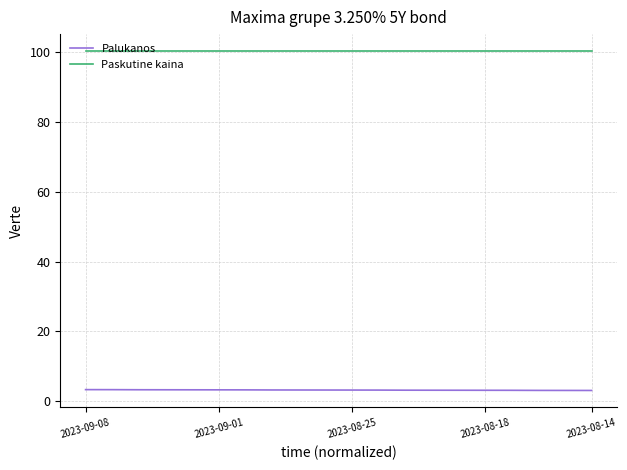

Which series has the largest total across all categories?

Paskutine kaina